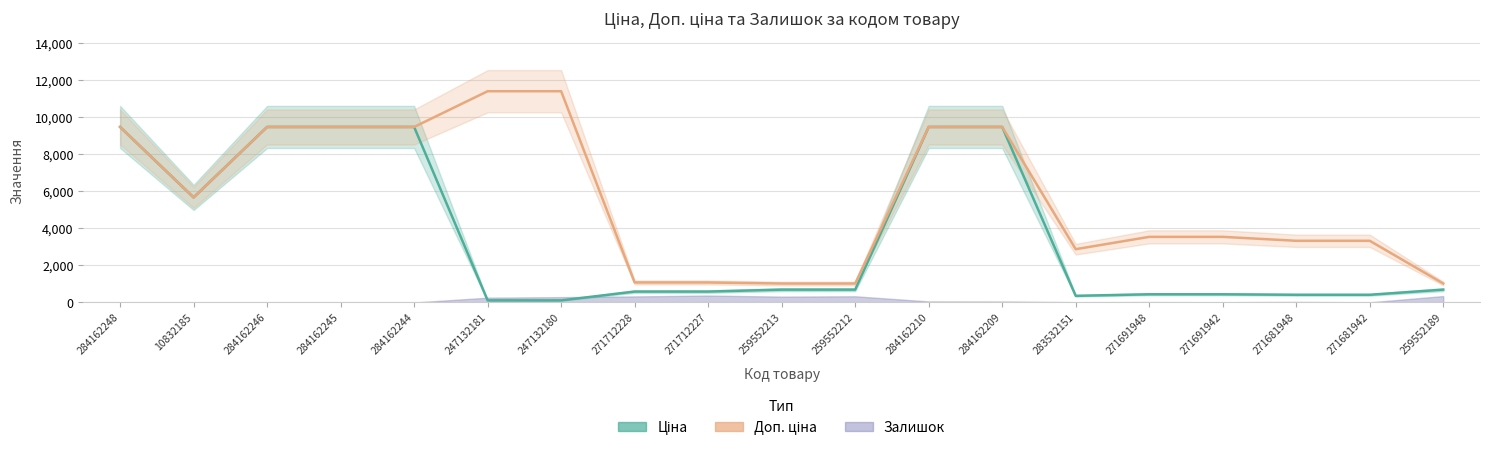

True or false: Доп. ціна and Ціна intersect in this chart.

False